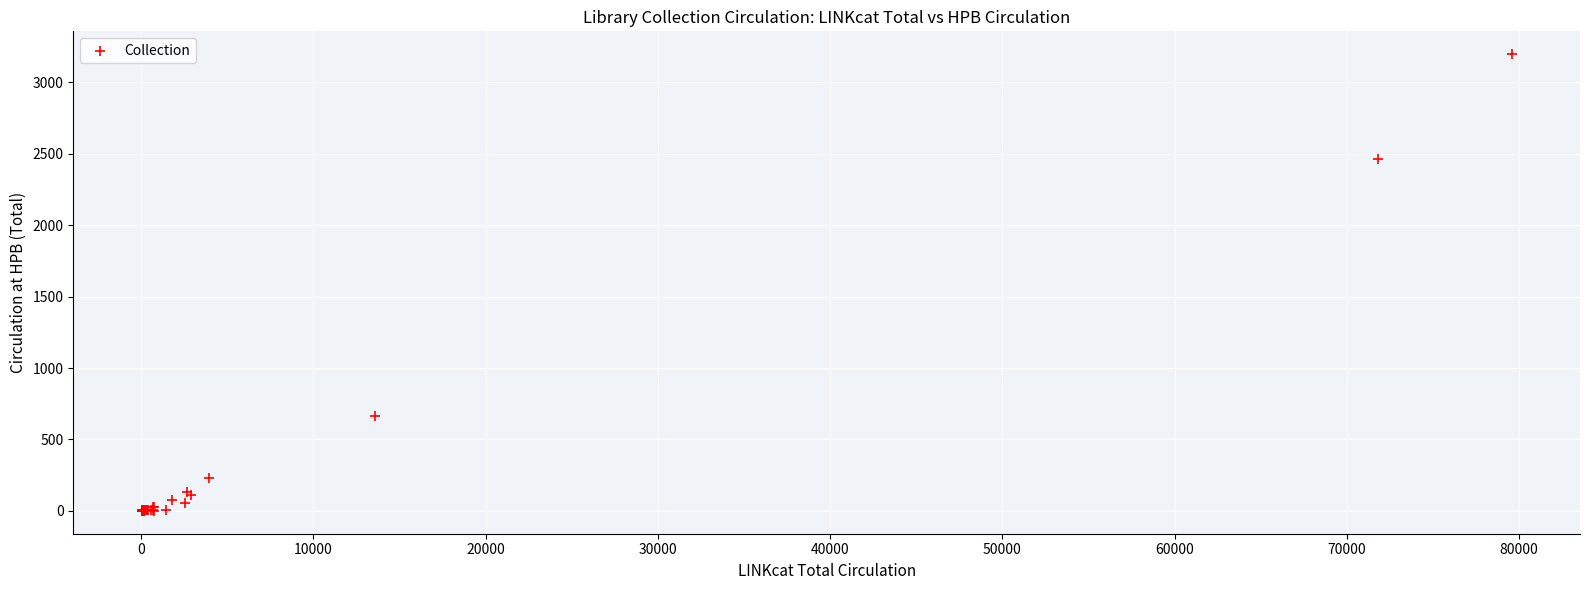

What Y value in the scatter plot is closest to 1598?

2465